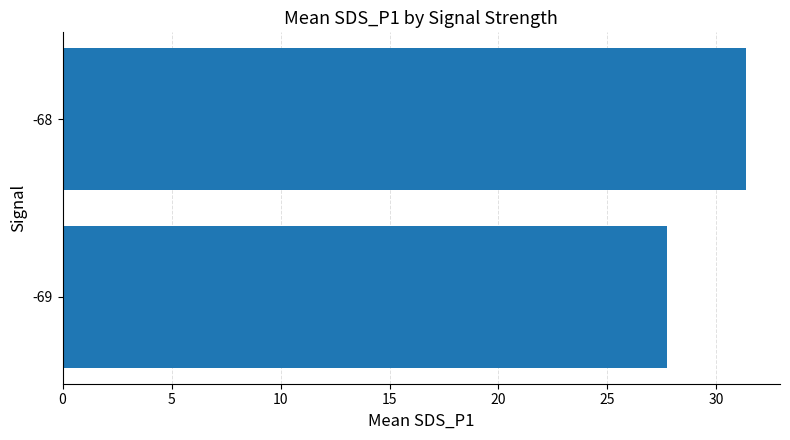

Rank the categories by value from highest to lowest.

-68, -69